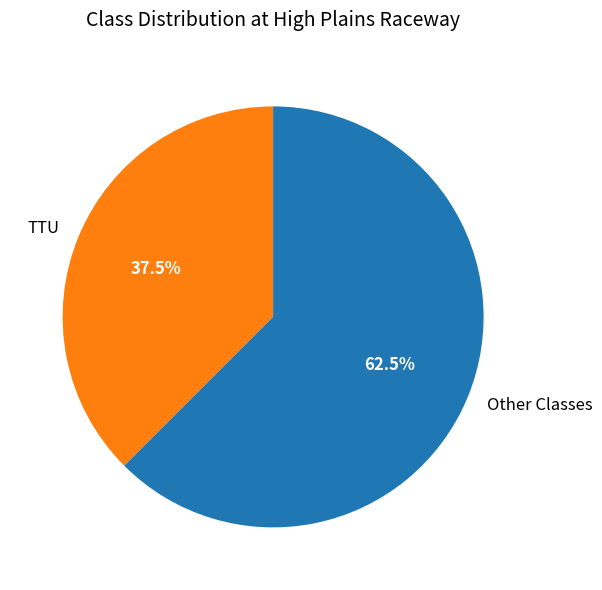

Does any single category account for the majority?

Yes